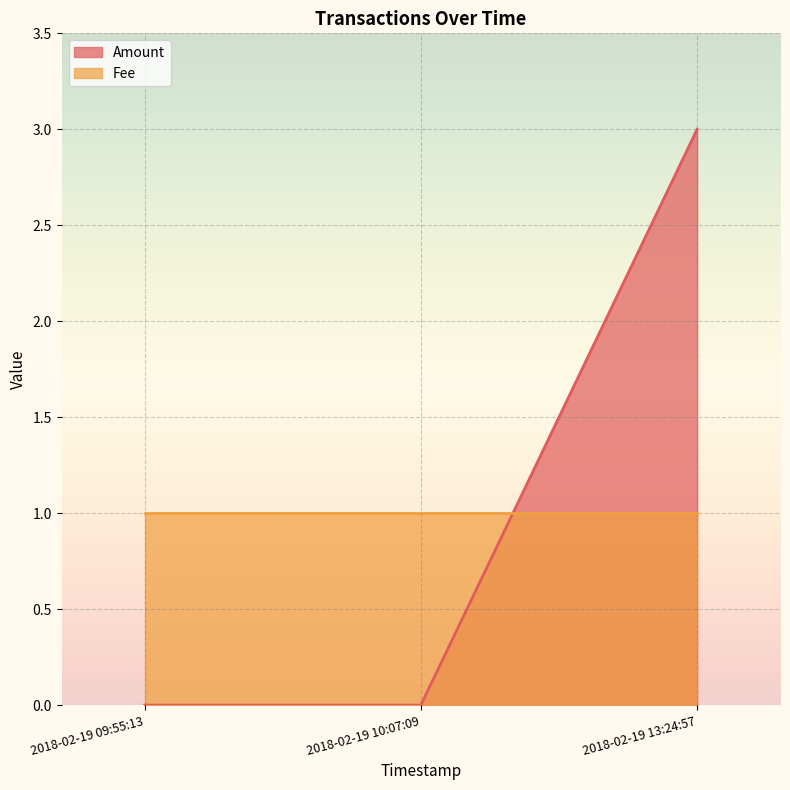

At which category does the chart reach its peak across all series?

2018-02-19 13:24:57